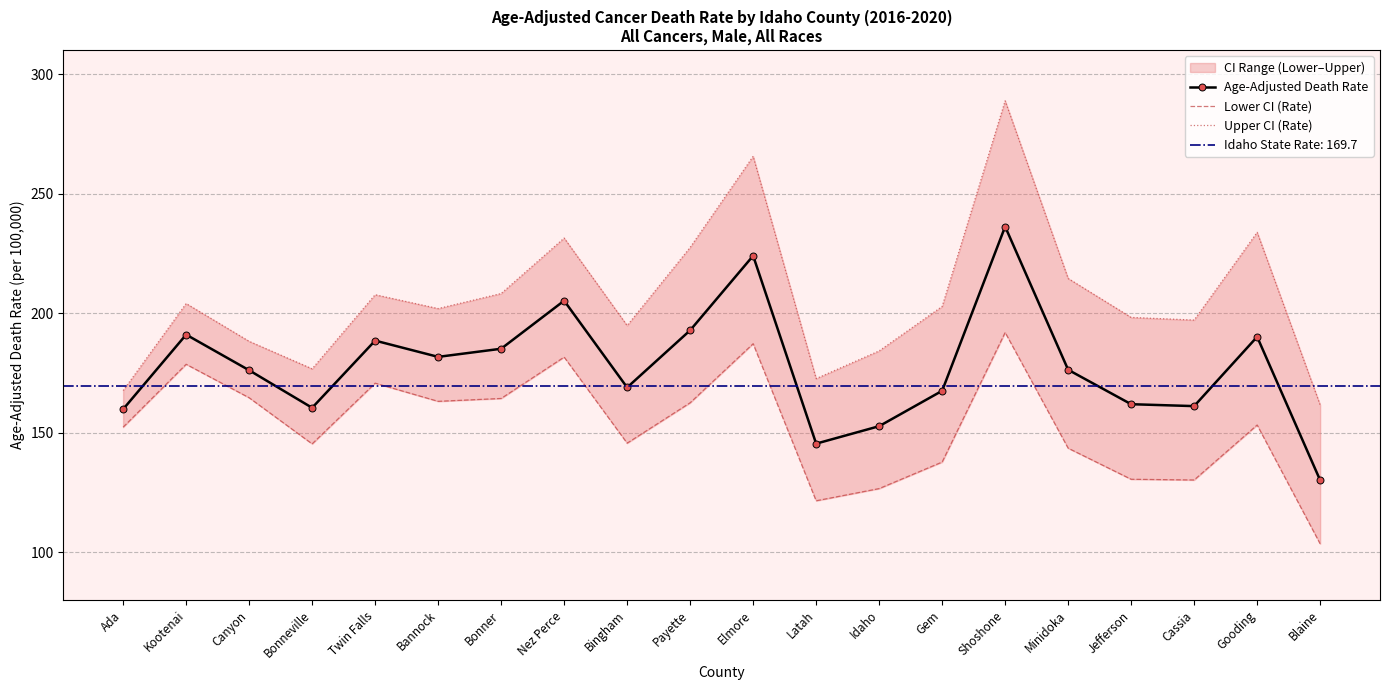

Is it true that Age-Adjusted Death Rate equals 84.4 at Minidoka?

False